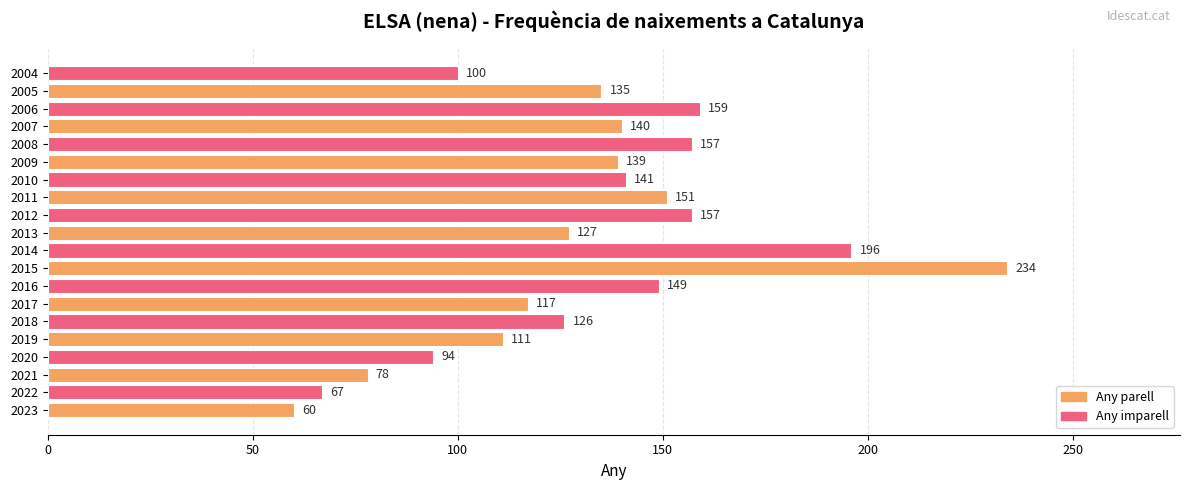

What is the difference between the maximum and minimum values?

174